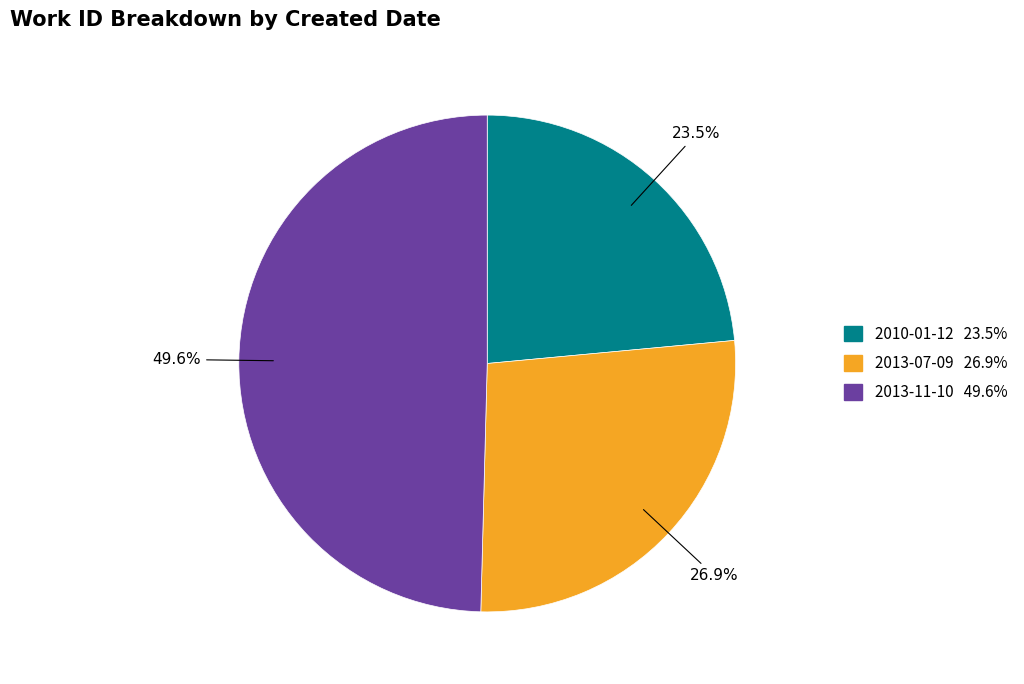

Count the number of slices in the pie.

3